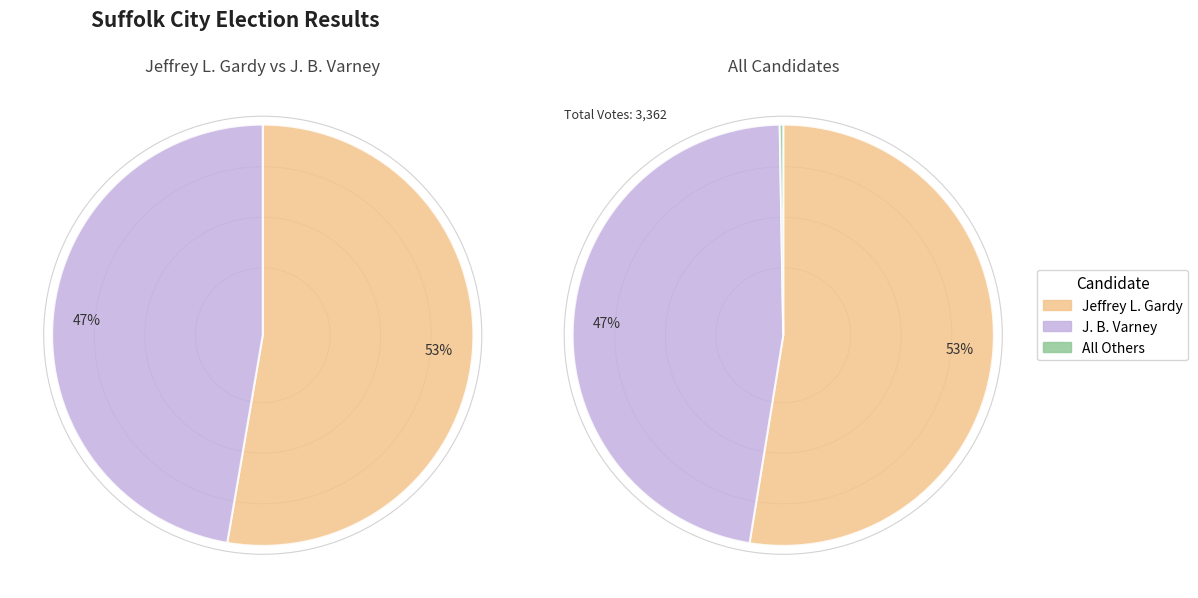

Which series has the widest spread of values?

J. B. Varney